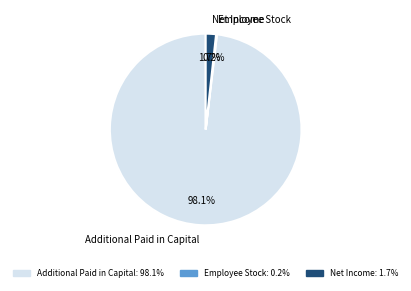

Which category has the biggest portion of the pie?

Additional Paid in Capital